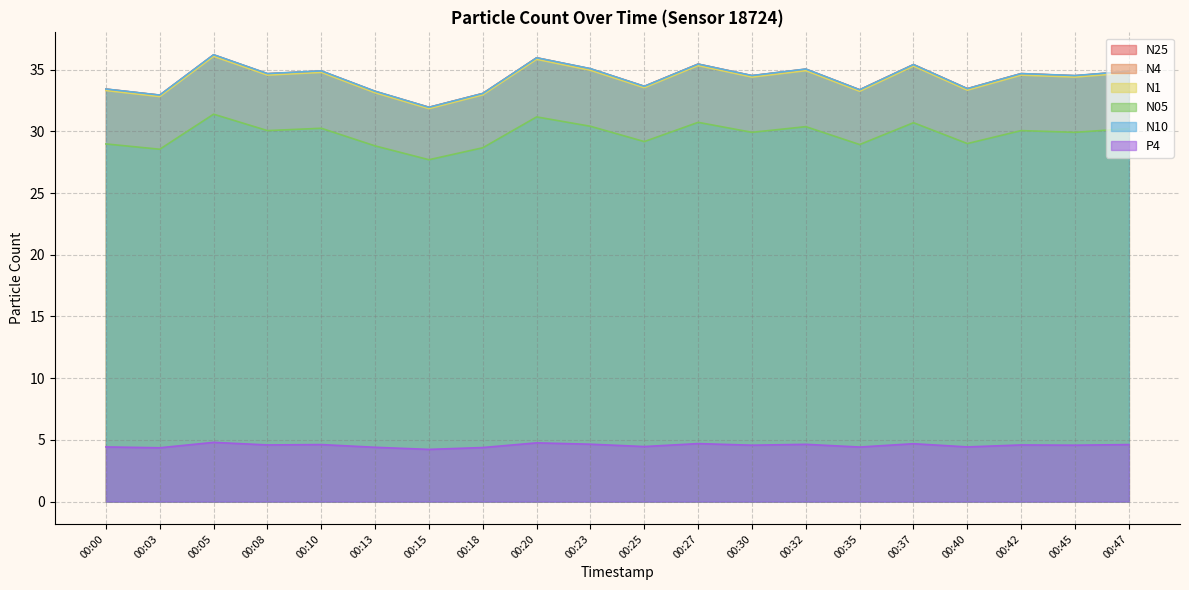

Rank the categories by N4 value from lowest to highest.

00:15, 00:03, 00:18, 00:13, 00:35, 00:00, 00:40, 00:25, 00:30, 00:45, 00:08, 00:42, 00:47, 00:10, 00:32, 00:23, 00:37, 00:27, 00:20, 00:05